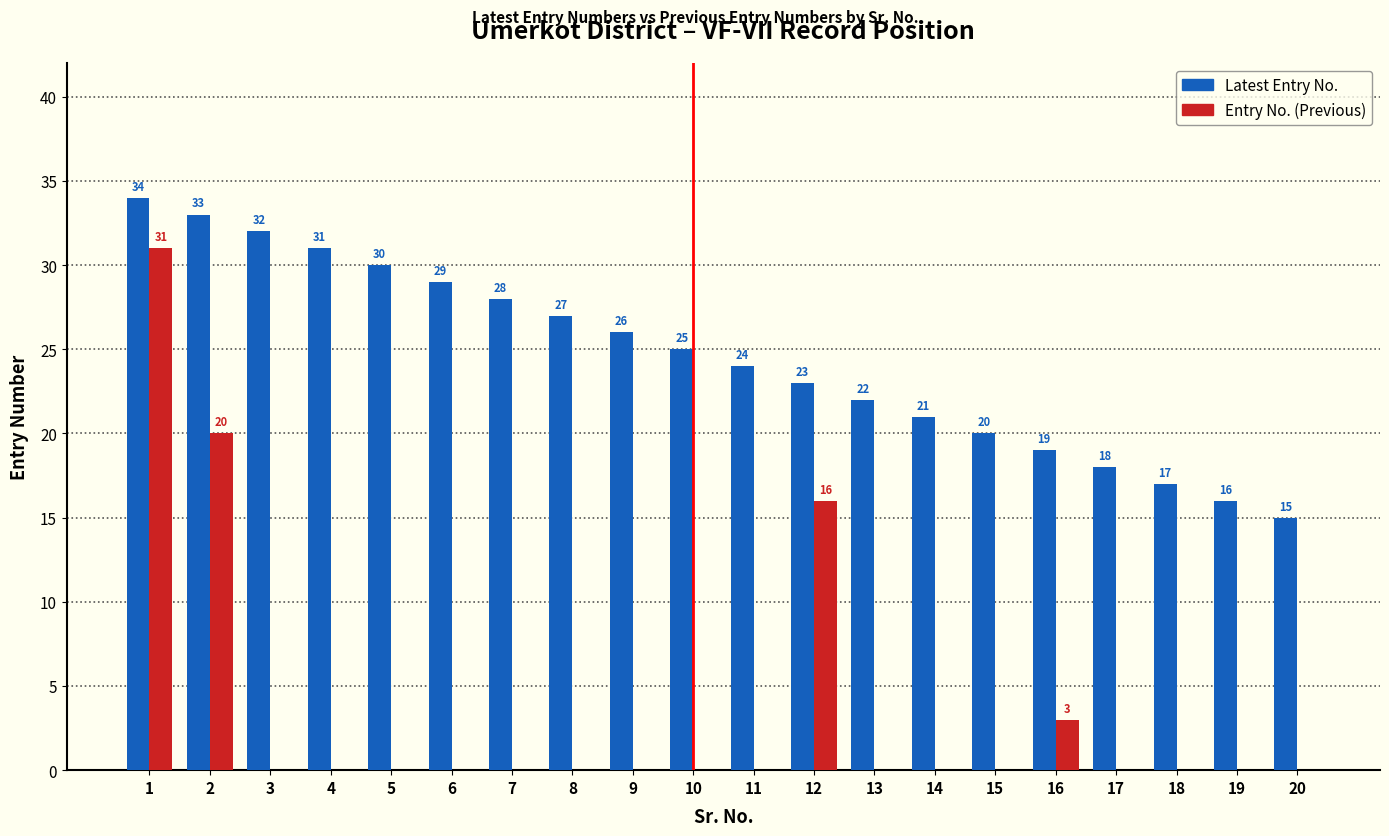

What is the sum of all Latest Entry No. values?

490